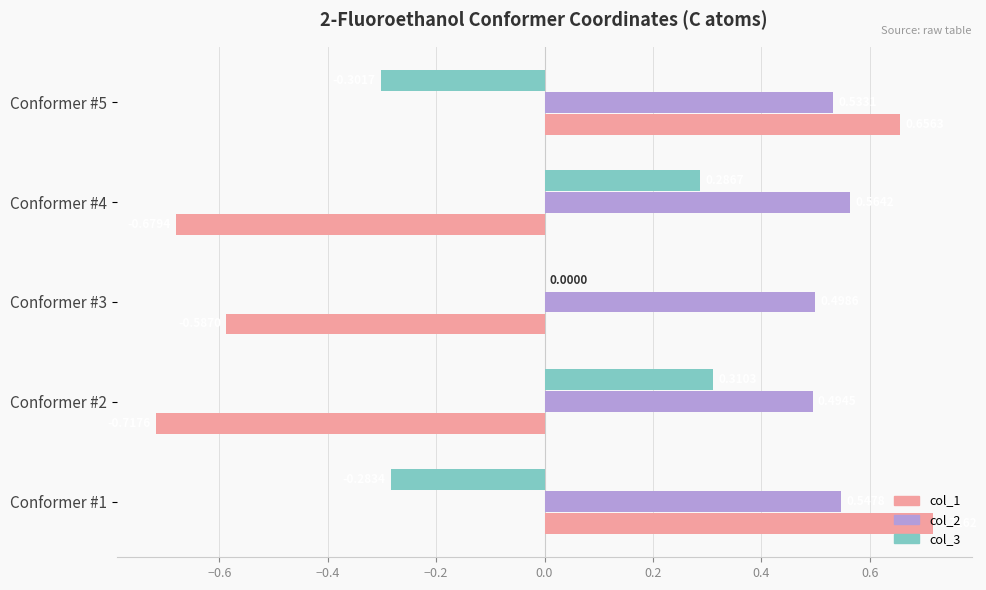

Is the value of col_1 at Conformer #3 greater than the value of col_3 at Conformer #1?

No